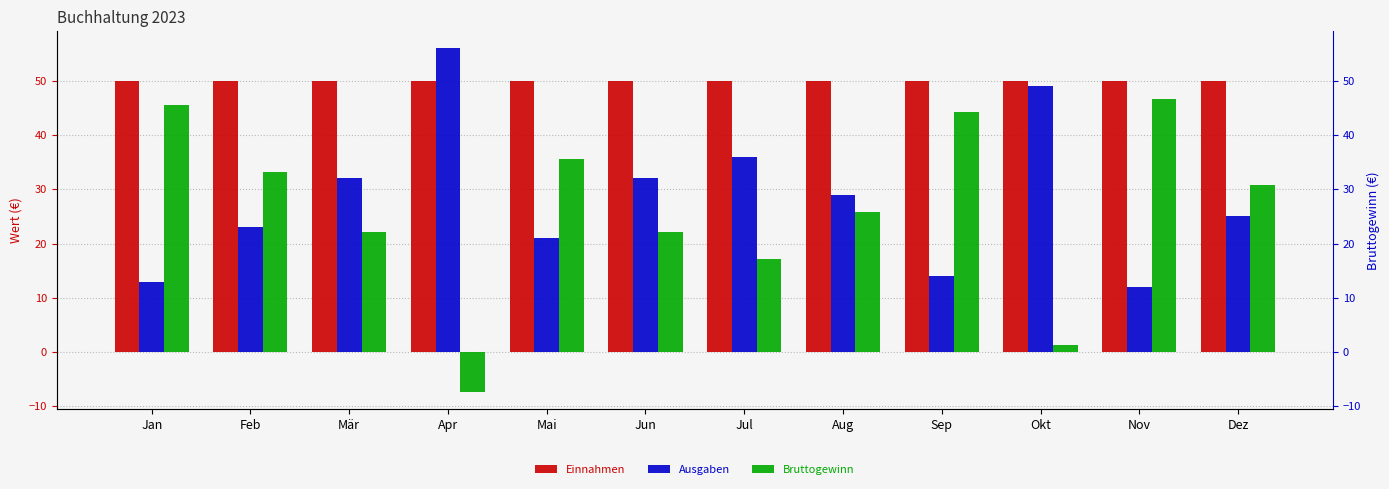

Does the chart contain any negative values?

Yes